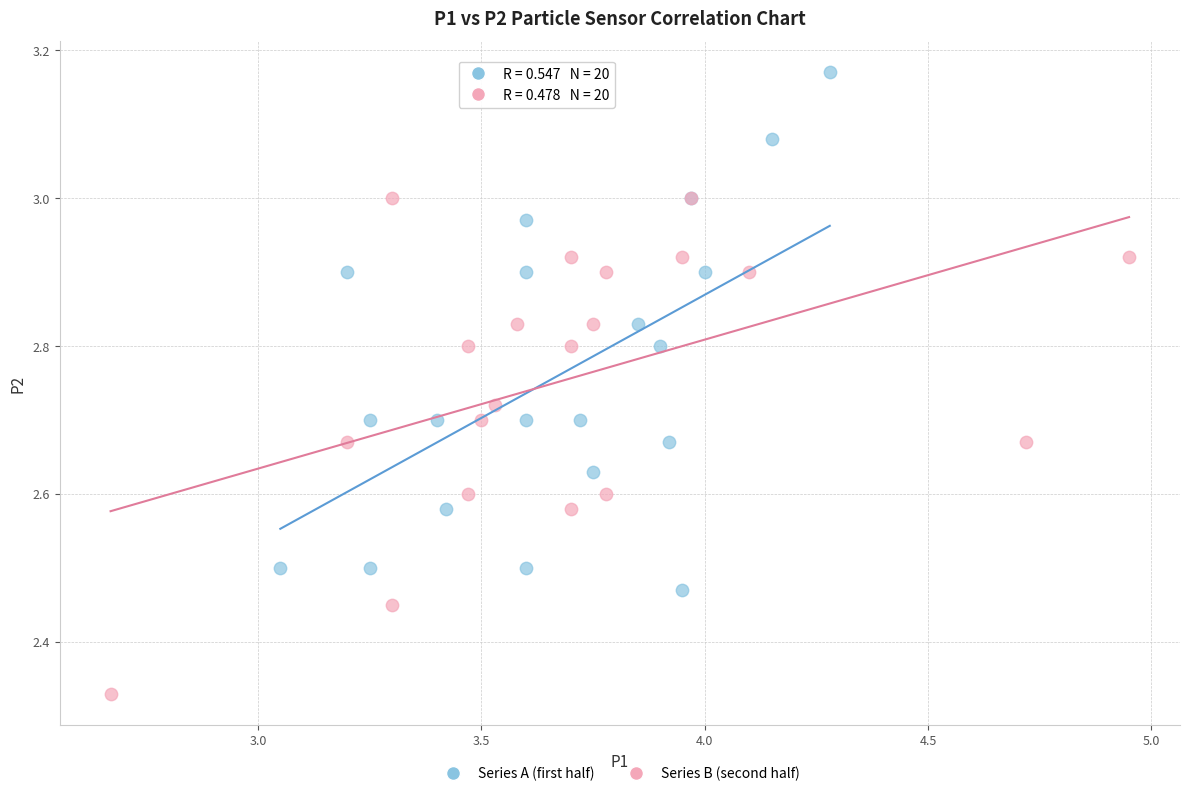

Which series has the largest Y range (max minus min)?

Series A (first half)